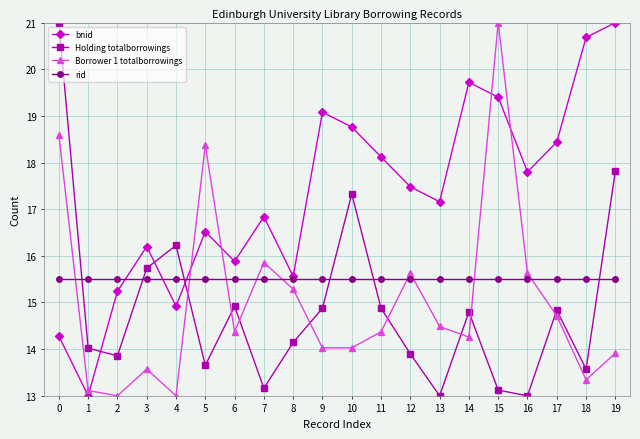

How many categories are shown in the chart?

20